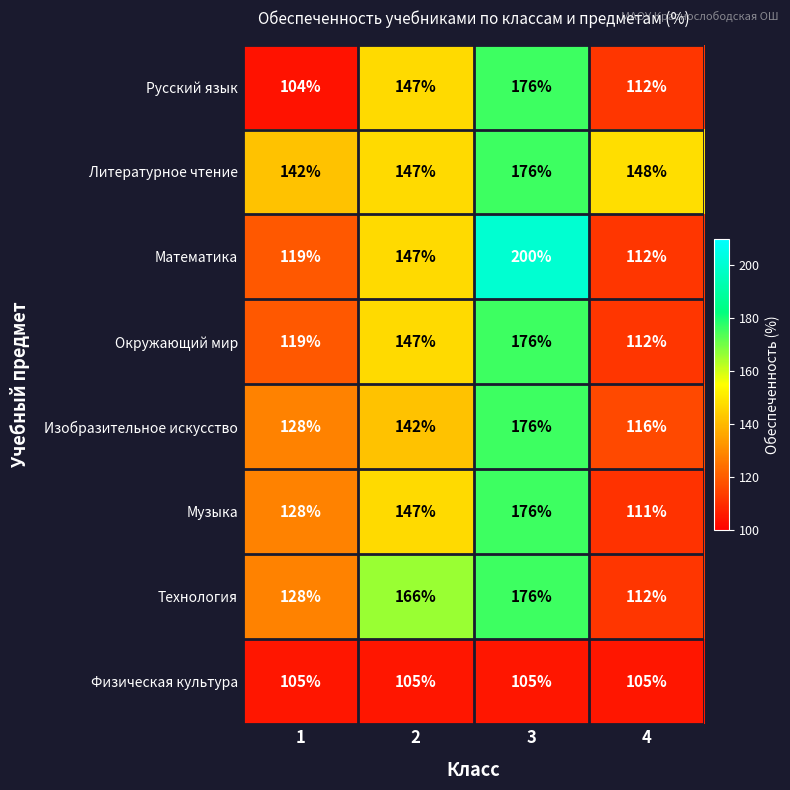

What is the difference between the highest and lowest values at 4?

43